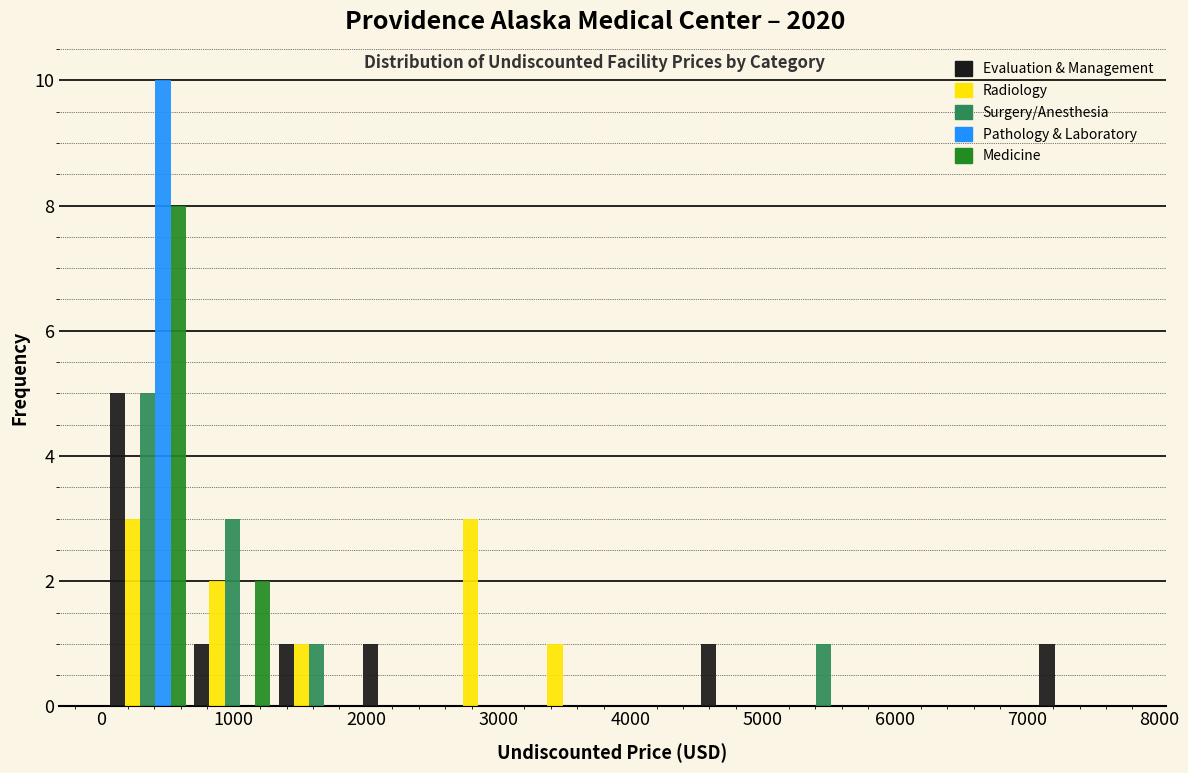

In the Medicine series, which range on the x-axis has the tallest bar?

0 to 700